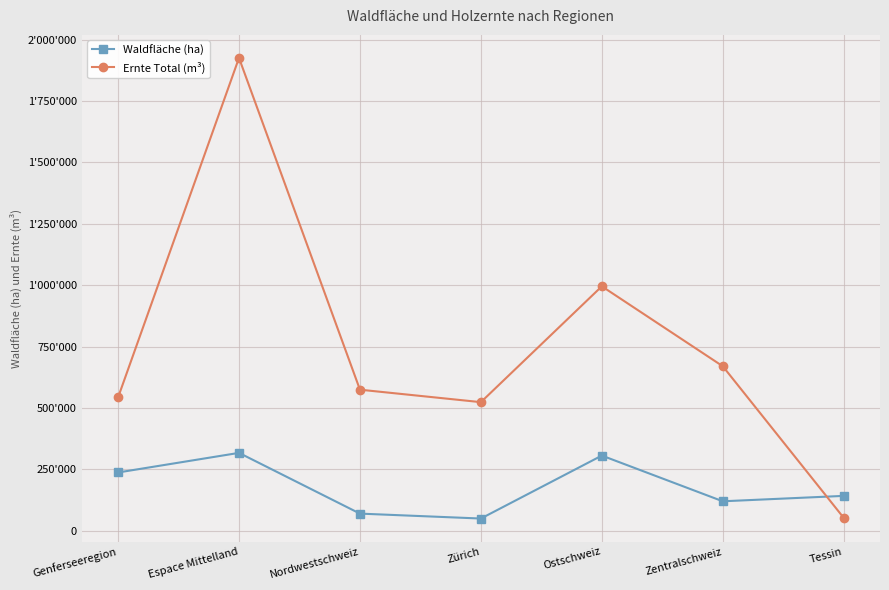

Rank the series at Ostschweiz from lowest to highest value.

Waldfläche (ha), Ernte Total (m³)